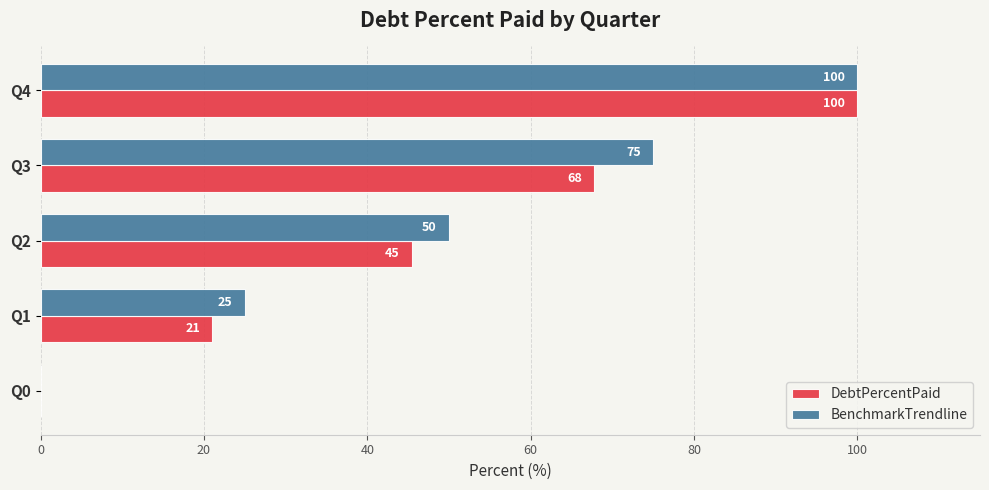

Which series changed the most between Q0 and Q2?

BenchmarkTrendline